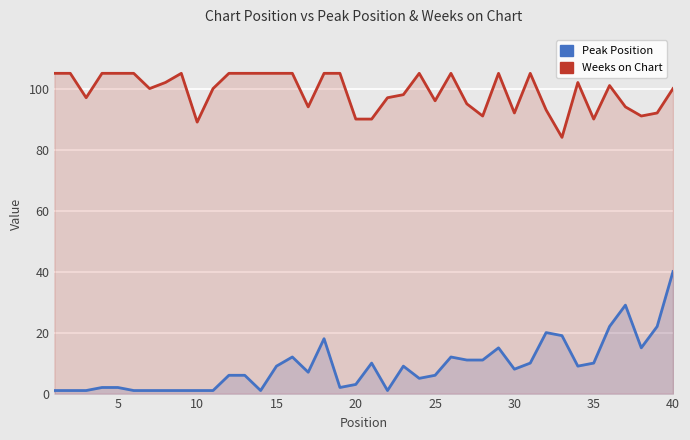

True or false: Peak Position and Weeks on Chart intersect in this chart.

False